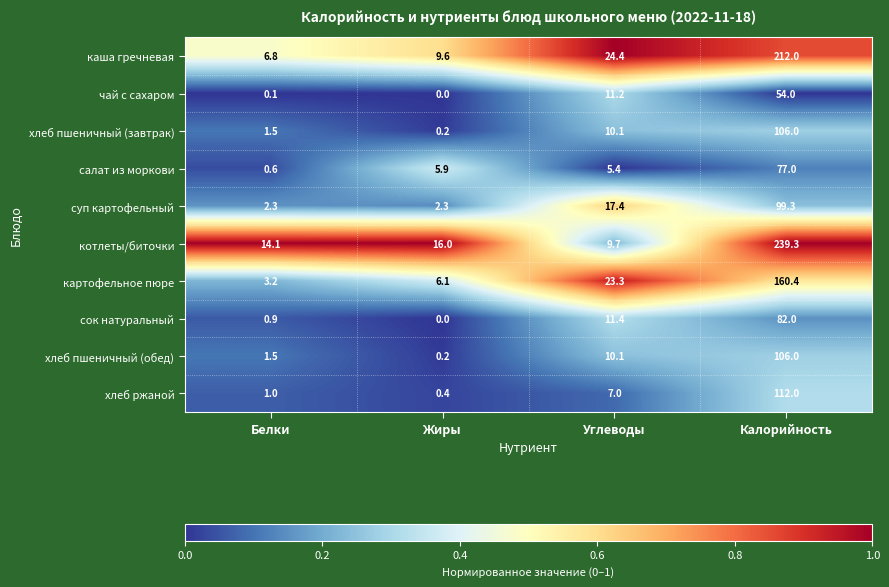

What is the difference between the second highest and second lowest values in the хлеб ржаной series?

6.0